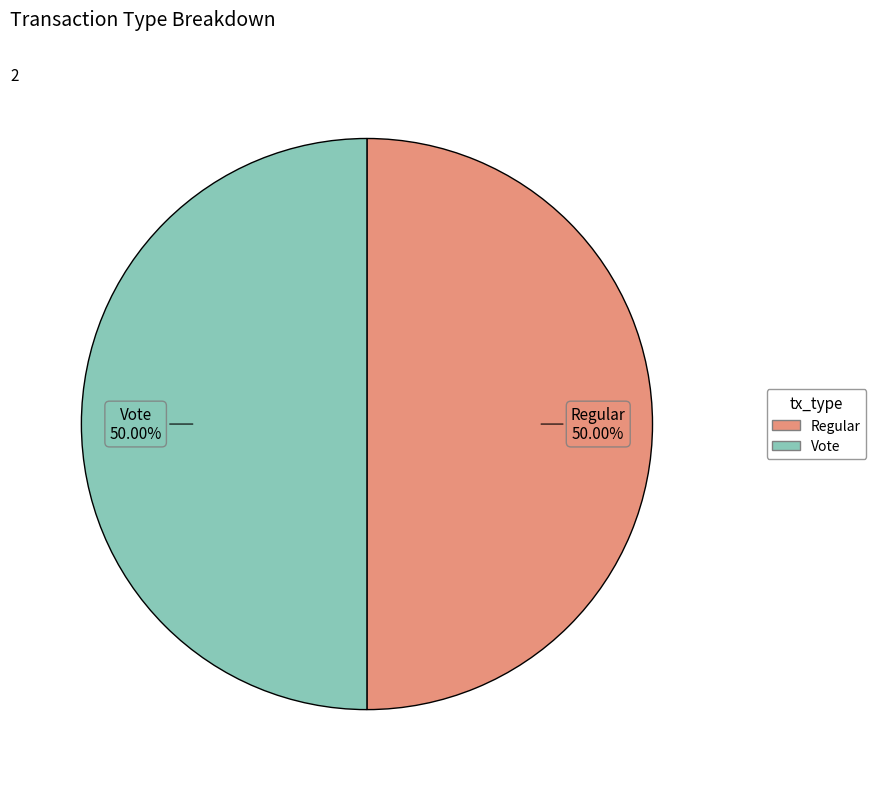

How much of the chart is everything except Vote?

50.0%